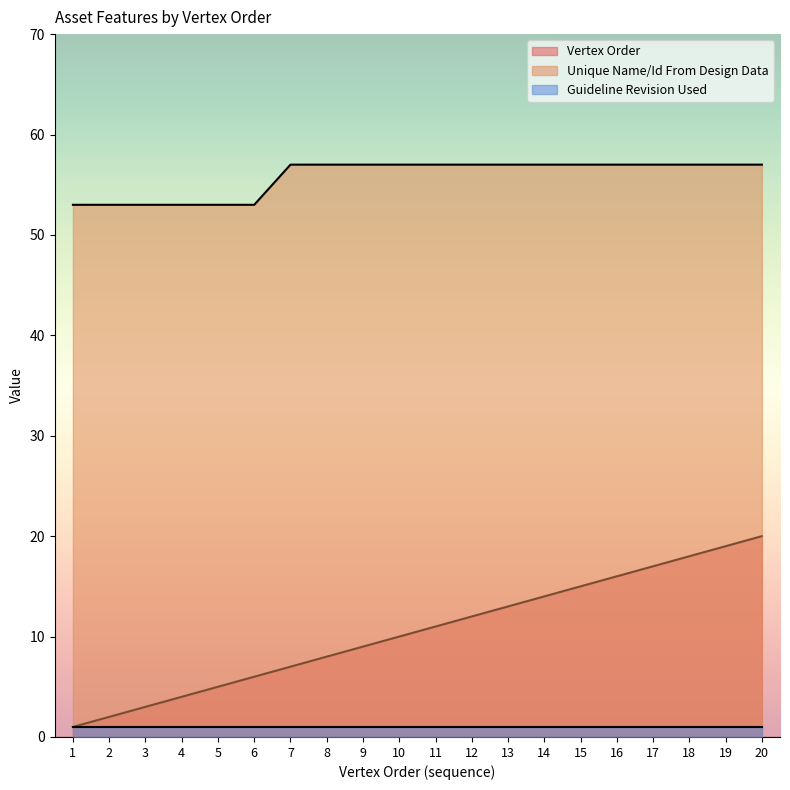

True or false: Unique Name/Id From Design Data and Vertex Order cross at least once.

False